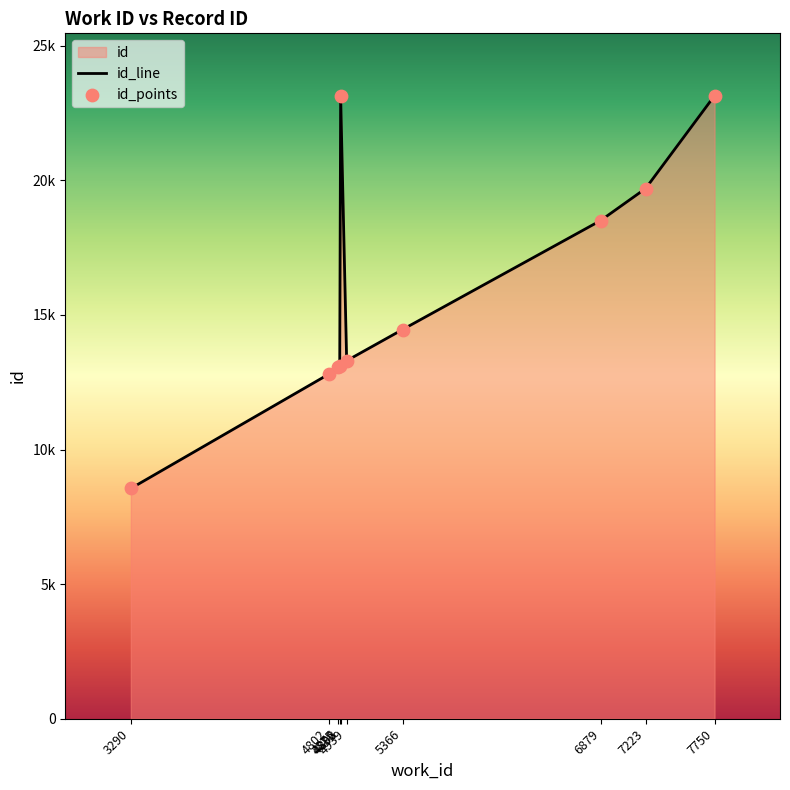

What is the total value across all series at 7750?

46294